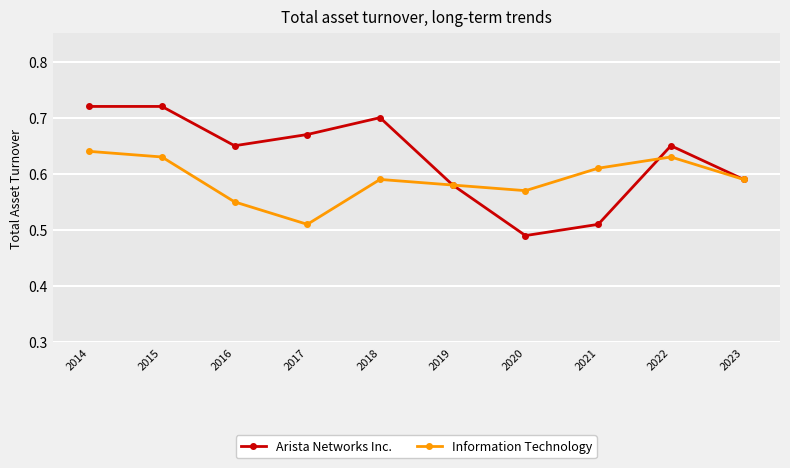

Which category has the lowest value across all series?

2020